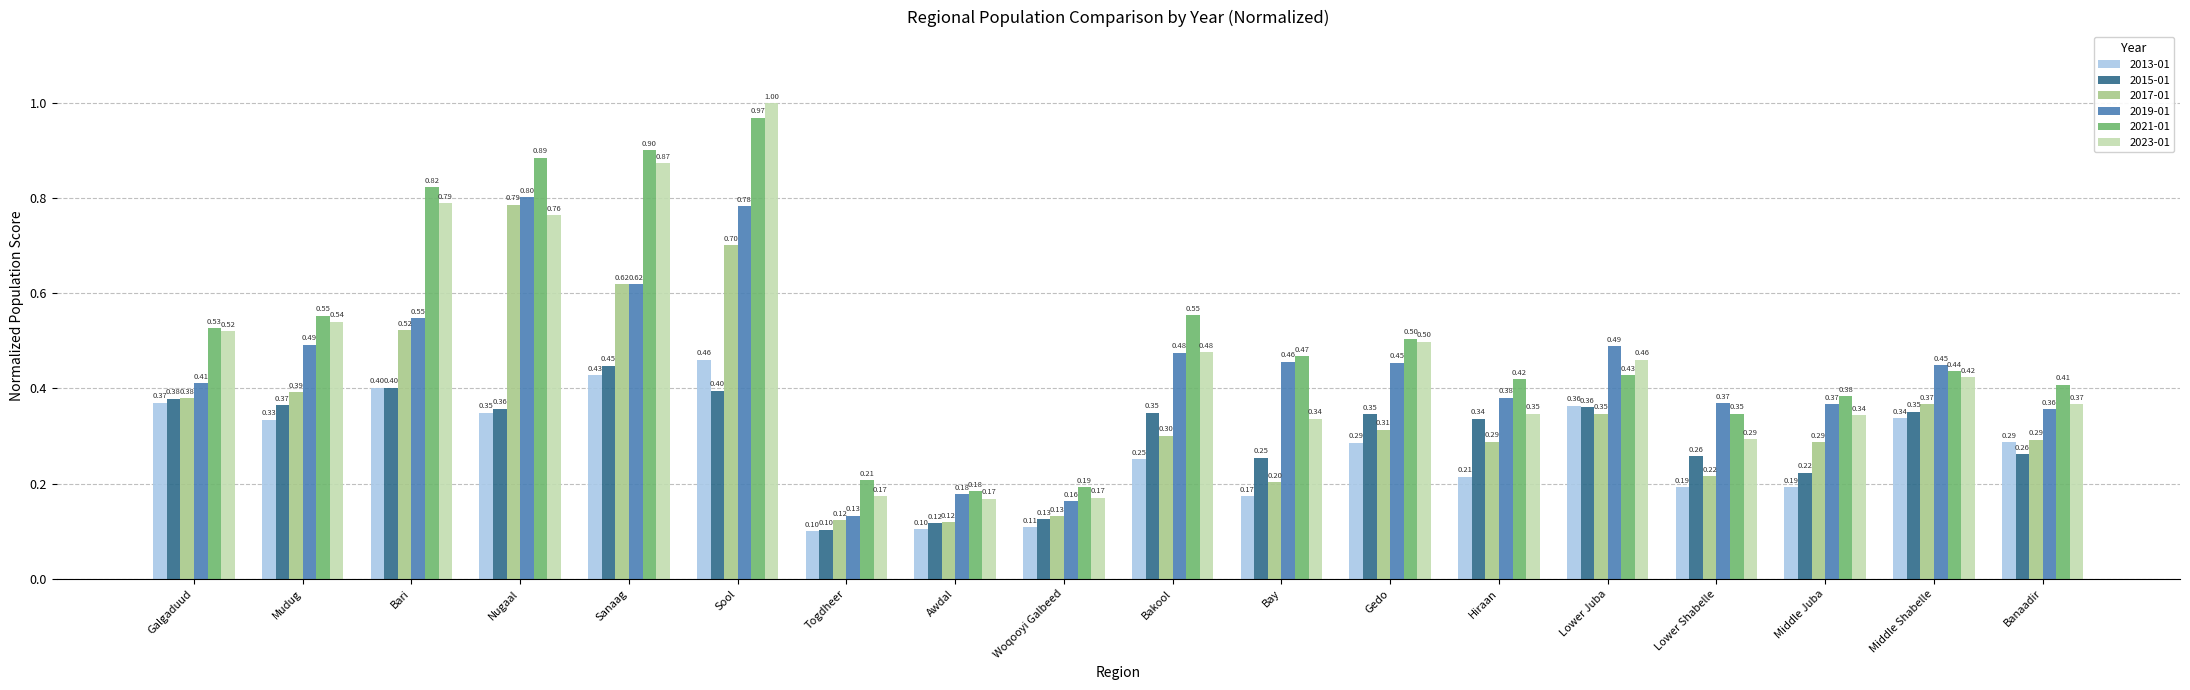

What is the sum of the 2013-01 values at Bakool and Gedo?

0.5